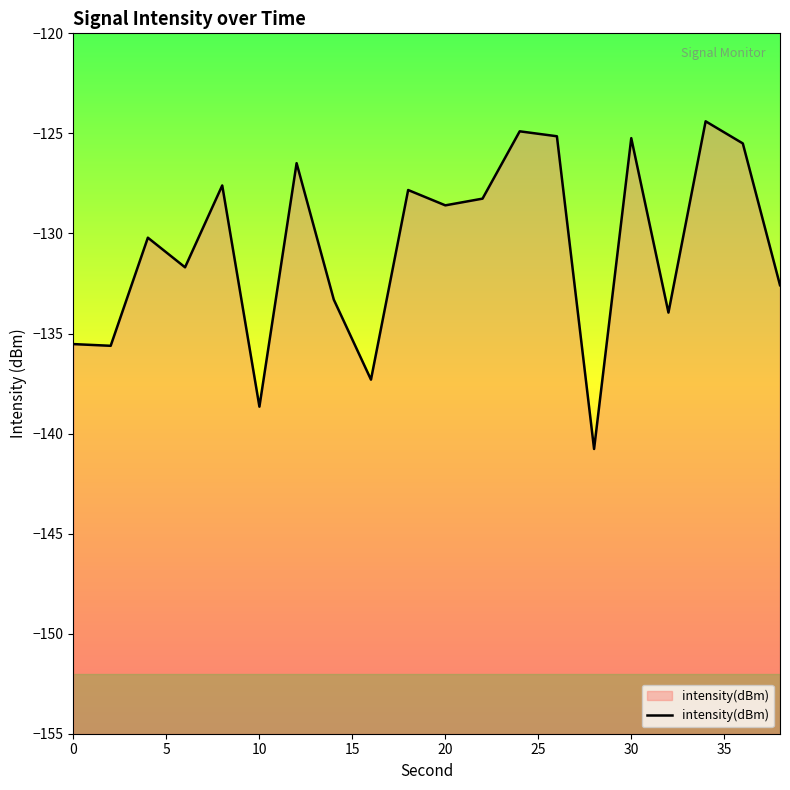

The value at 0 is -195.3. True or false?

False